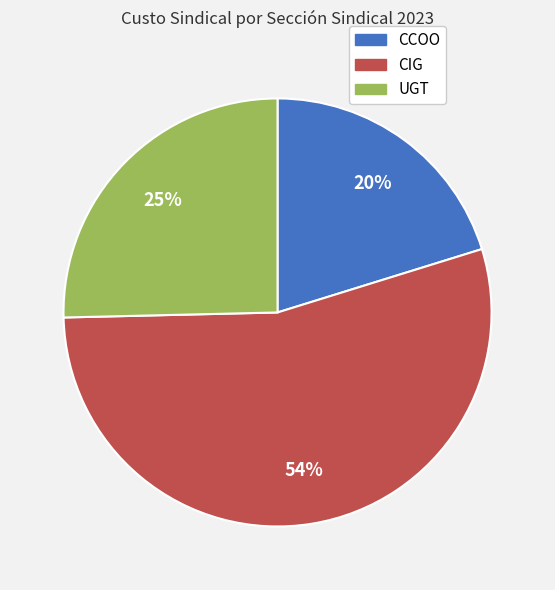

How many segments does this pie chart have?

3